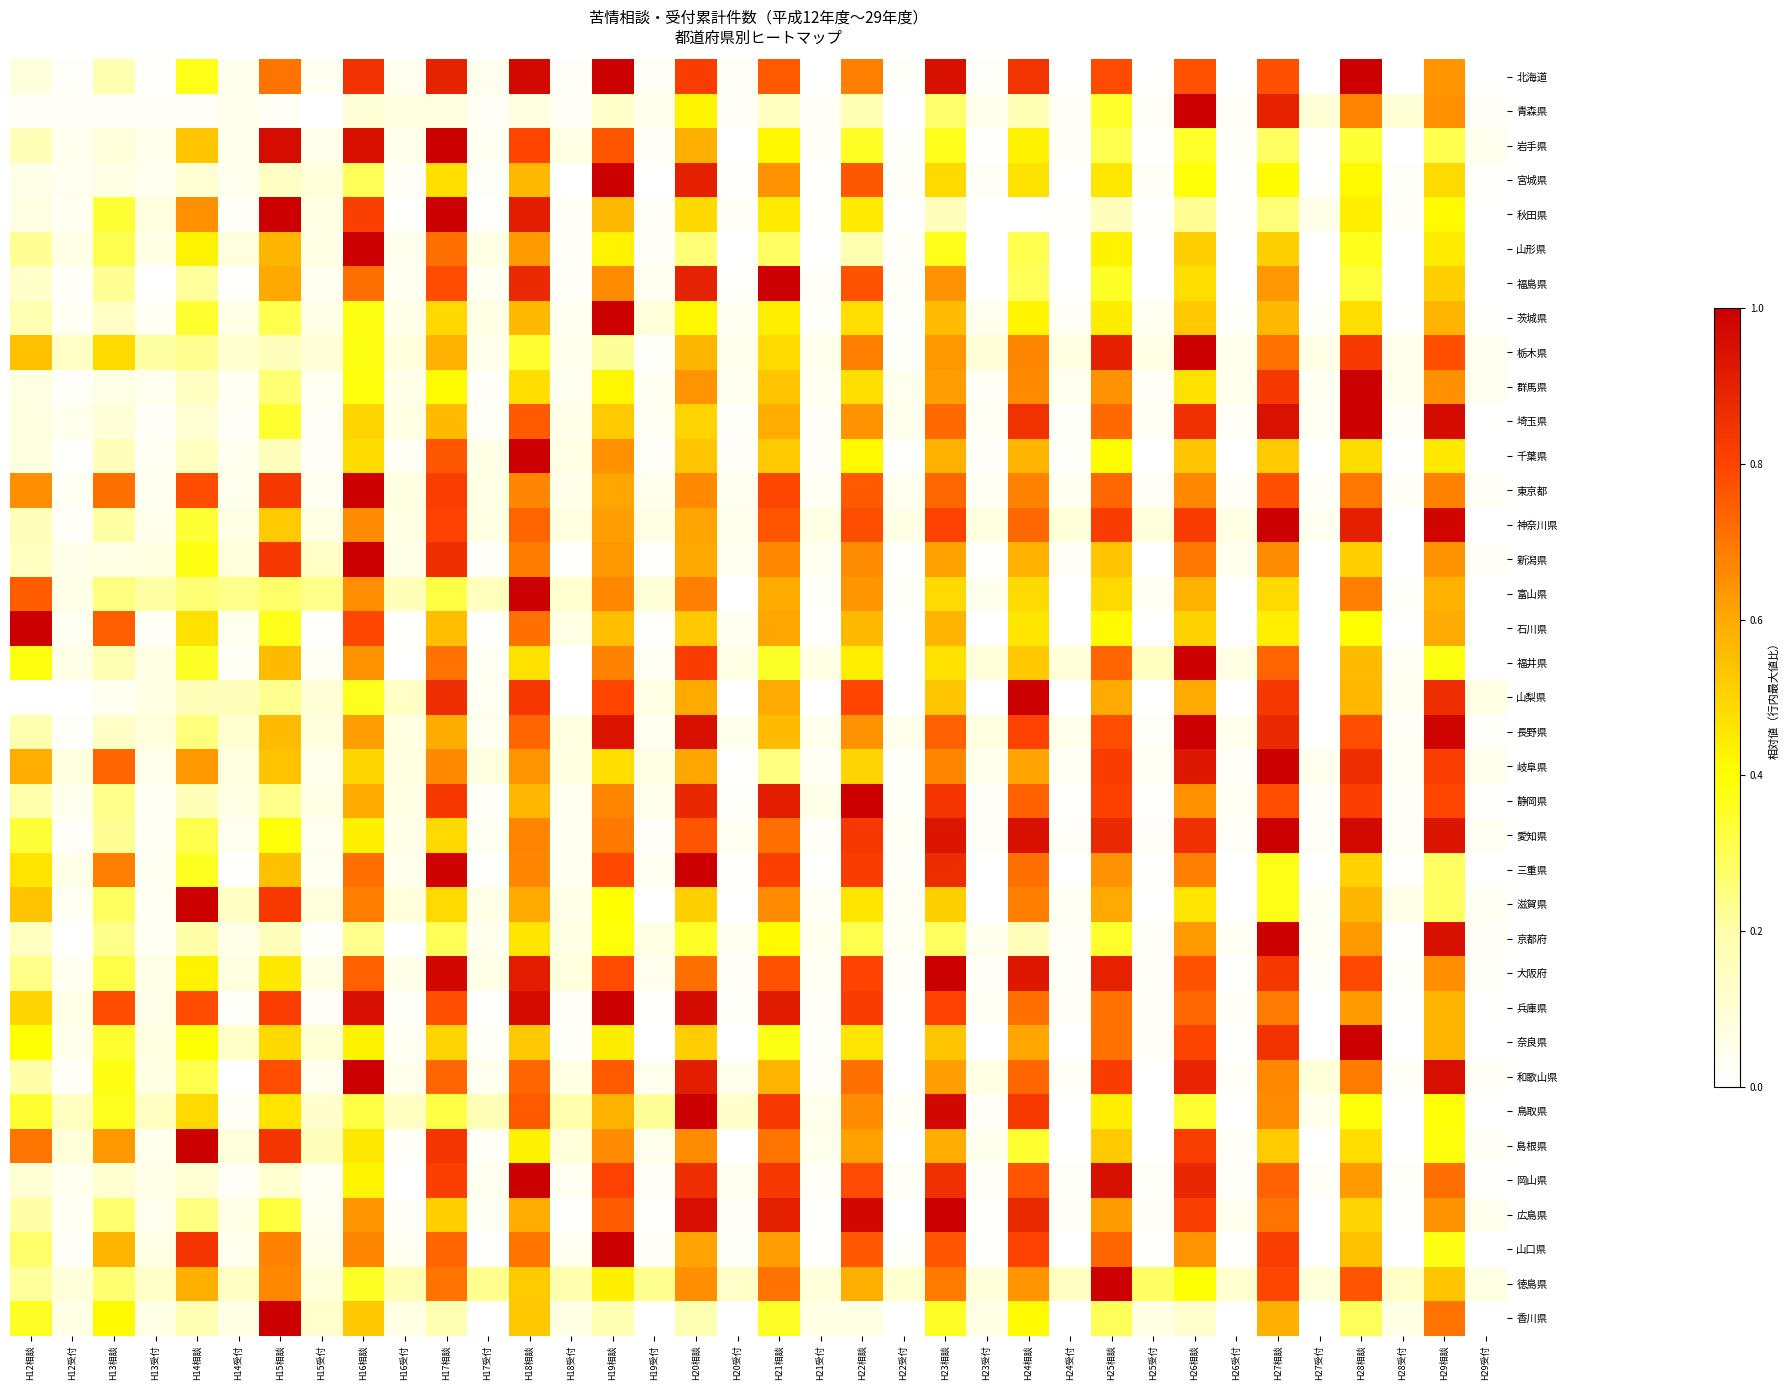

Rank the series at H26受付 from lowest to highest value.

北海道, 山形県, 福島県, 千葉県, 富山県, 石川県, 山梨県, 三重県, 滋賀県, 鳥取県, 香川県, 大阪府, 奈良県, 山口県, 宮城県, 秋田県, 岩手県, 岡山県, 茨城県, 兵庫県, 愛知県, 岐阜県, 和歌山県, 島根県, 埼玉県, 東京都, 青森県, 京都府, 静岡県, 広島県, 新潟県, 群馬県, 栃木県, 長野県, 福井県, 神奈川県, 徳島県